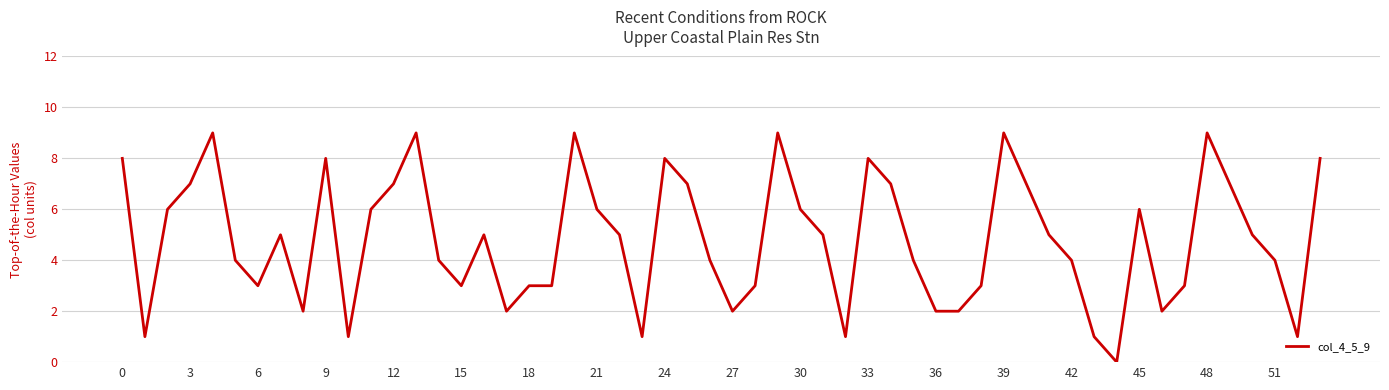

What is the maximum value shown in the chart?

9